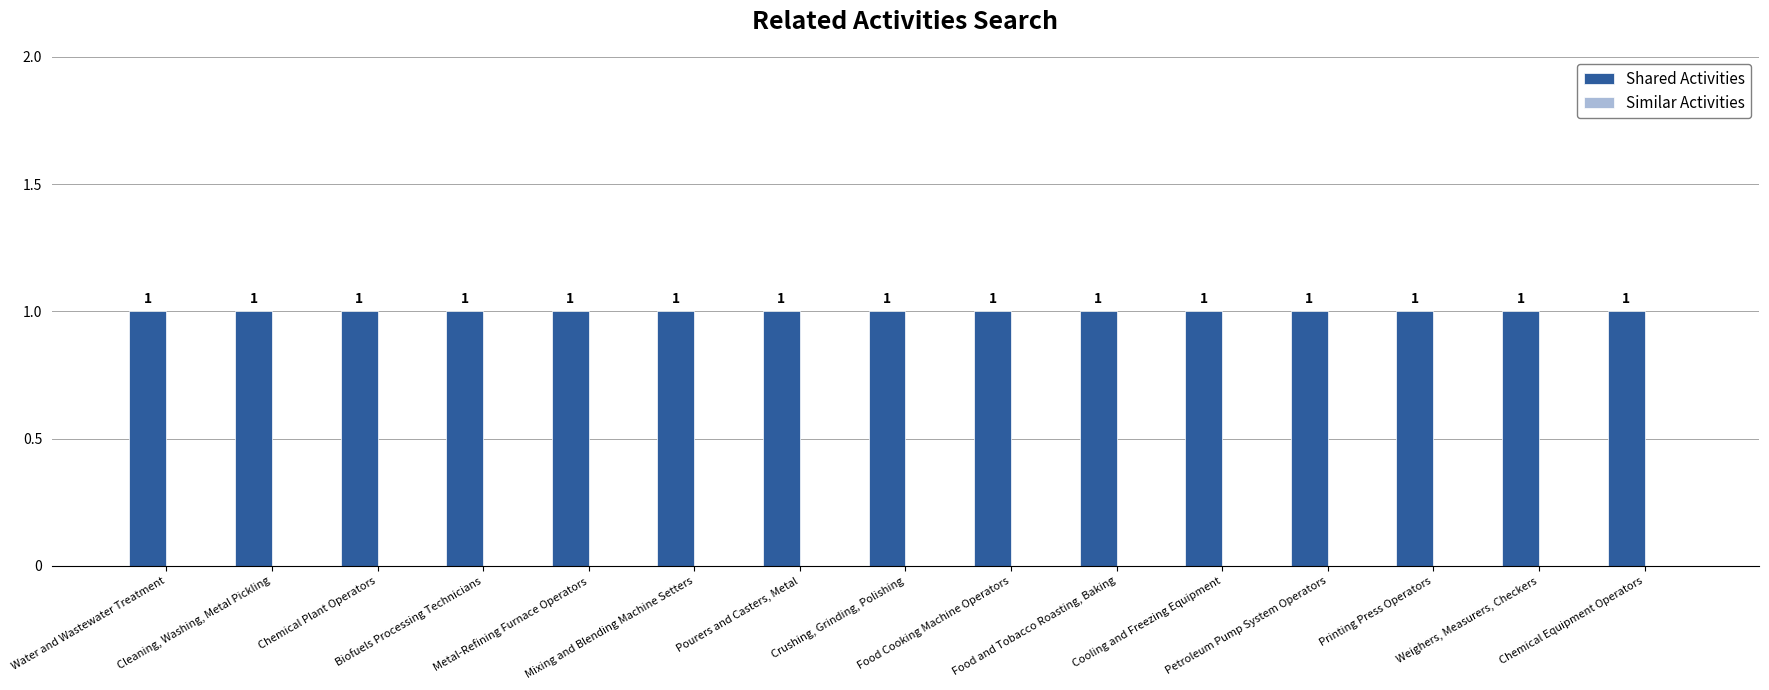

What is the label of the 15th bar from the right?

Water and Wastewater Treatment